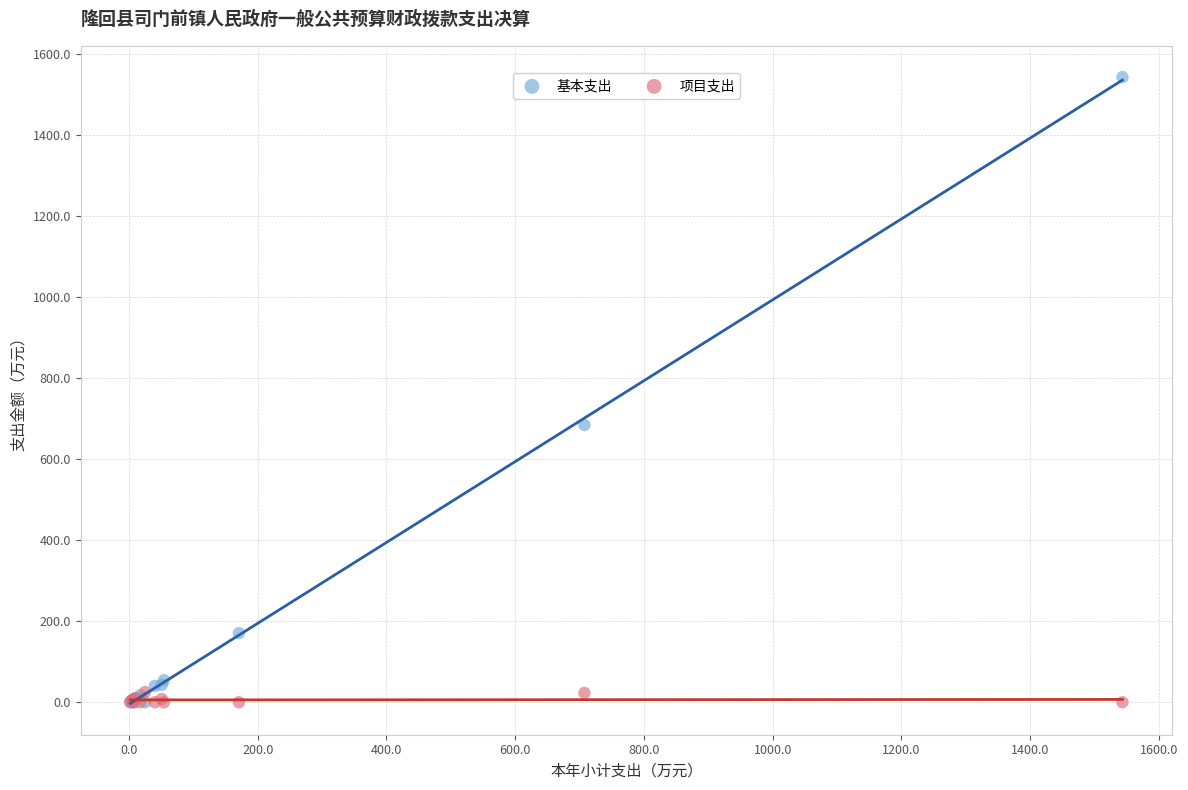

Across all series, what Y value is closest to 771?

684.6